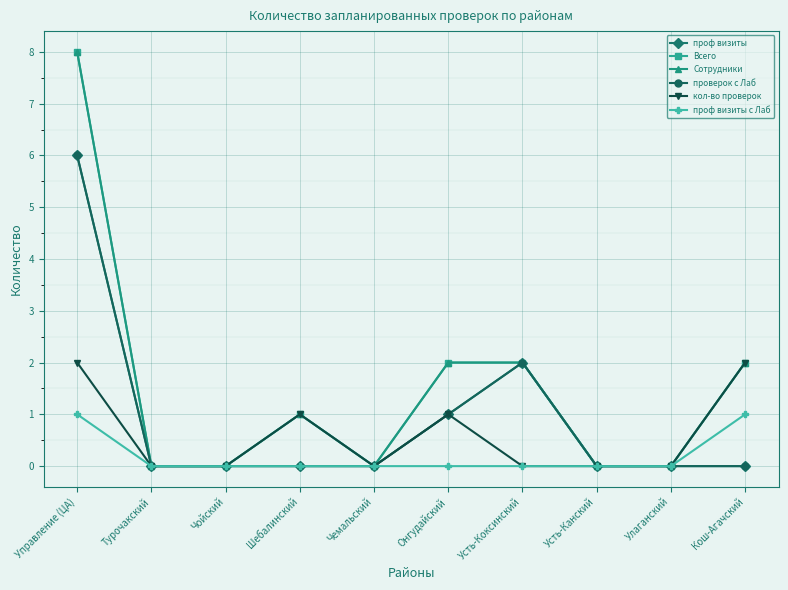

Is this an area chart (filled region under the line)?

No